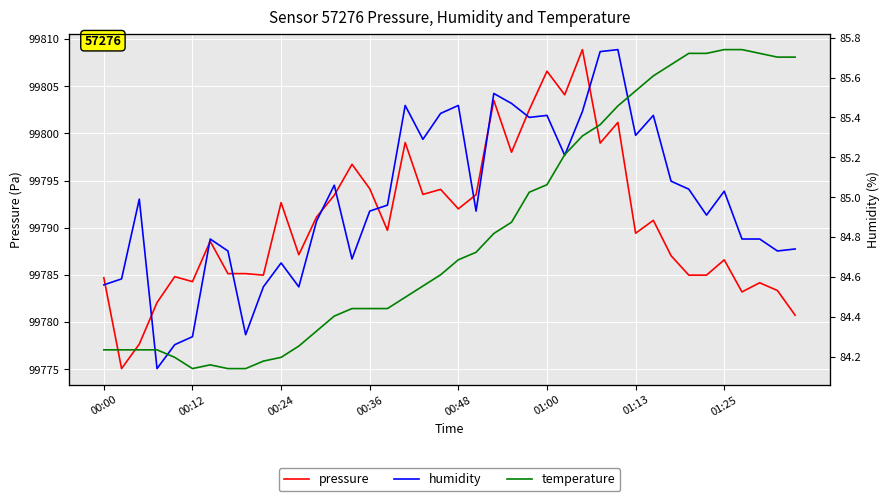

True or false: humidity and pressure intersect in this chart.

False